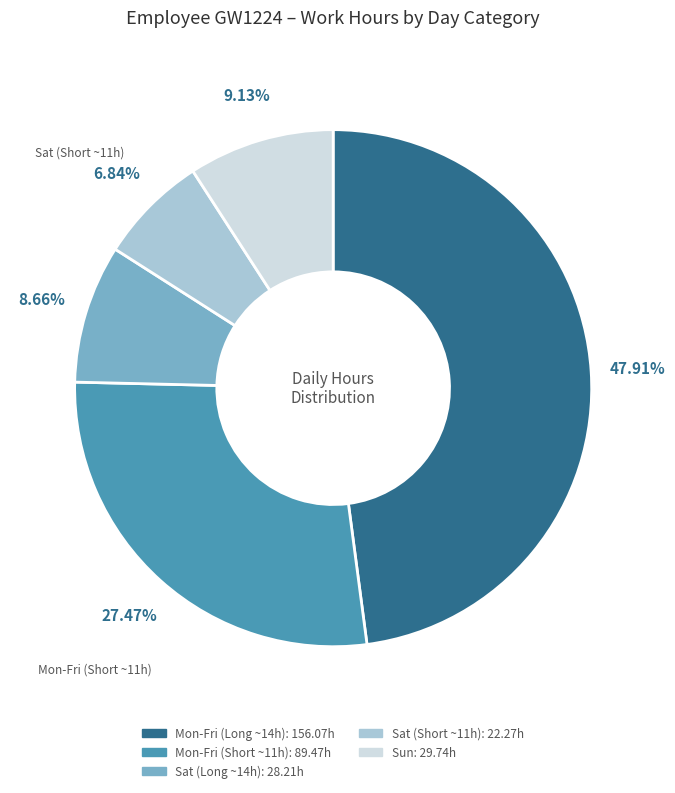

Is there a majority slice in this chart?

No